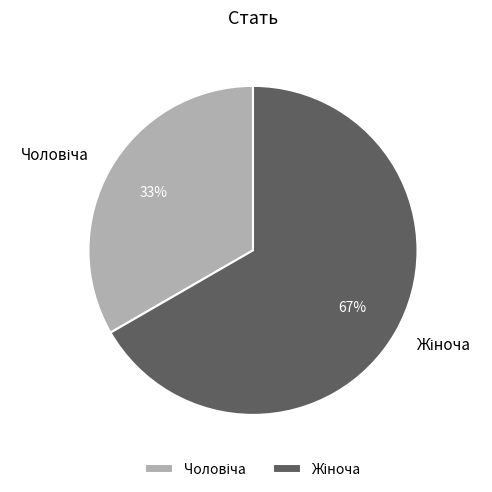

Does any single category account for the majority?

Yes